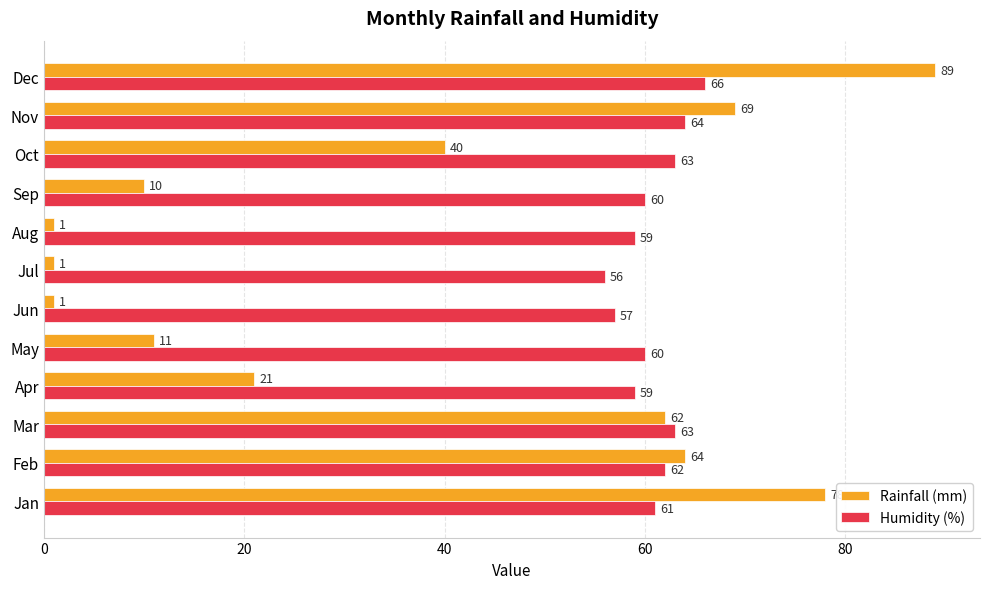

How many data points does each series have?

12